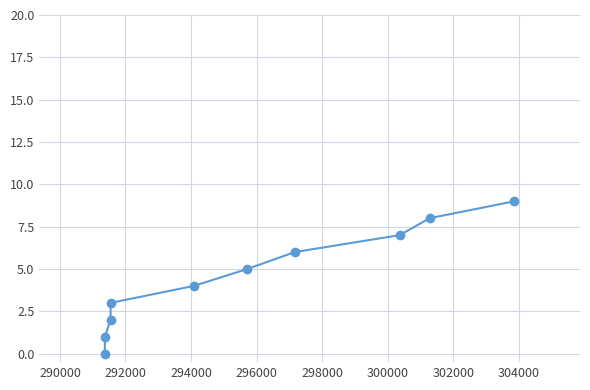

Reading left to right, transcribe all the data shown in this chart.

0	1	2	3	4	5	6	7	8	9